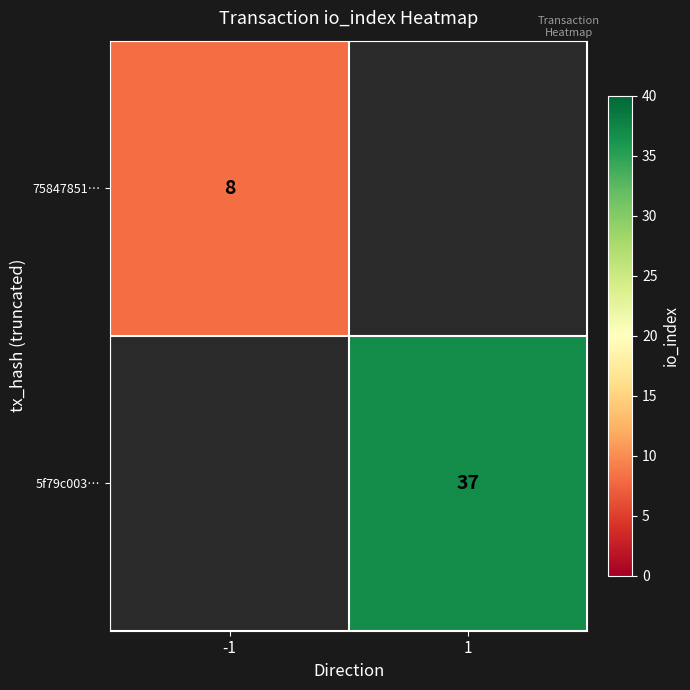

The 75847851… series shows 8 at -1. True or false?

True